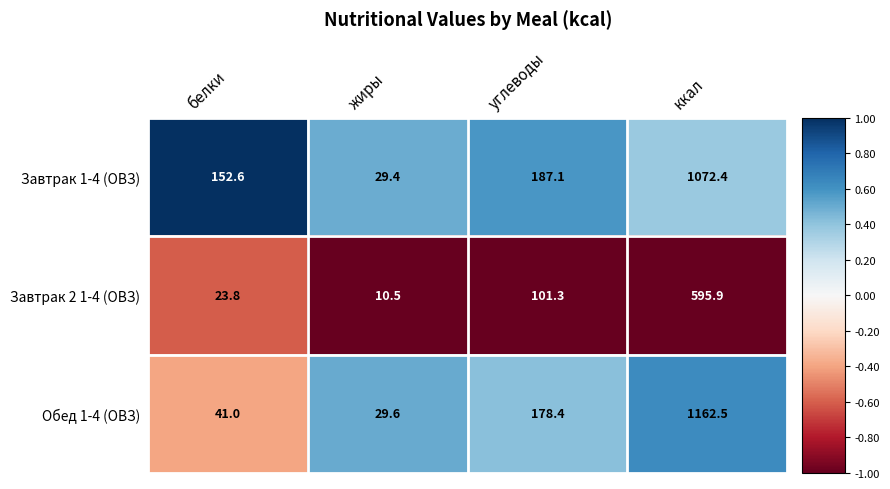

At жиры, list the series in order from smallest to largest.

Завтрак 2 1-4 (ОВЗ), Завтрак 1-4 (ОВЗ), Обед 1-4 (ОВЗ)